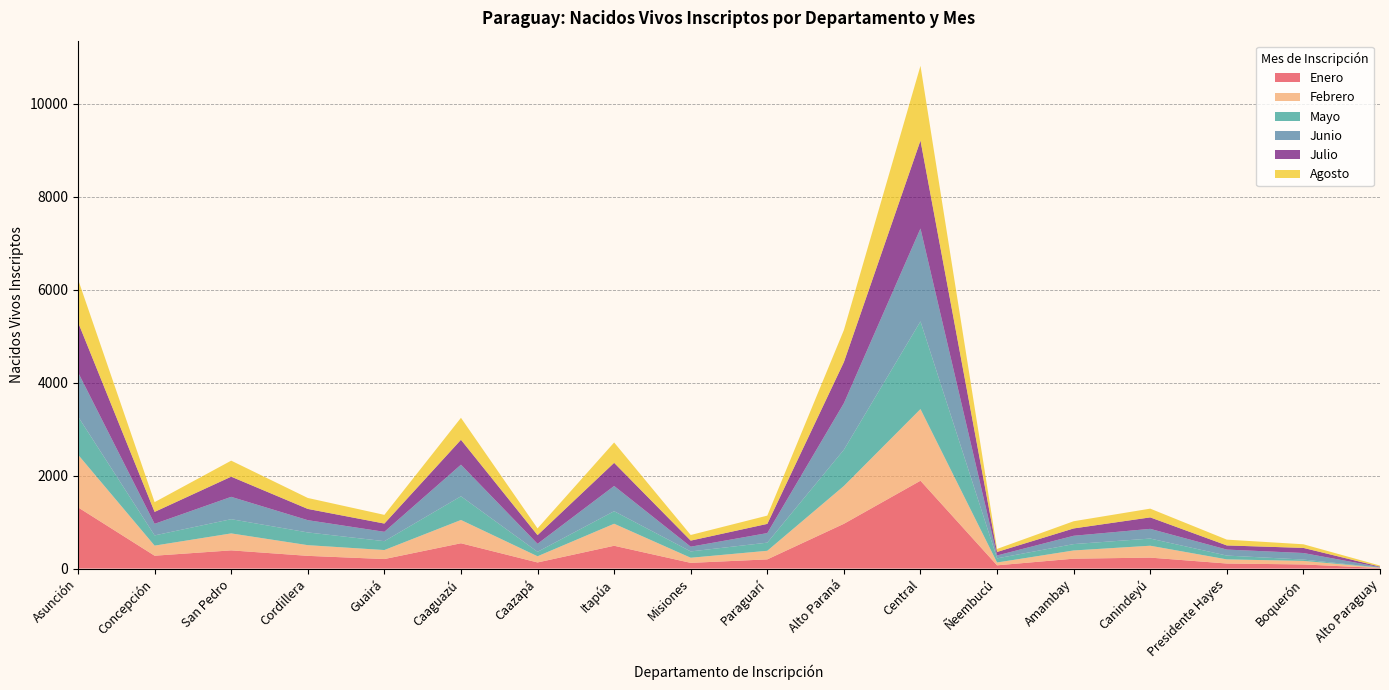

Reading left to right, extract all data points from this chart.

Enero: 1318	277	392	274	205	545	132	491	123	198	964	1891	70	213	236	109	89	12
Febrero: 1134	217	365	230	194	501	133	474	110	185	814	1542	61	177	256	89	76	7
Mayo: 820	220	306	274	191	510	96	270	136	175	780	1887	89	137	154	82	29	2
Junio: 952	249	481	264	201	680	172	543	102	206	1001	1999	62	179	209	129	141	11
Julio: 1079	257	434	242	178	536	187	498	131	198	886	1894	76	158	247	89	110	11
Agosto: 923	210	345	236	187	473	145	438	121	178	689	1608	65	155	188	125	78	22